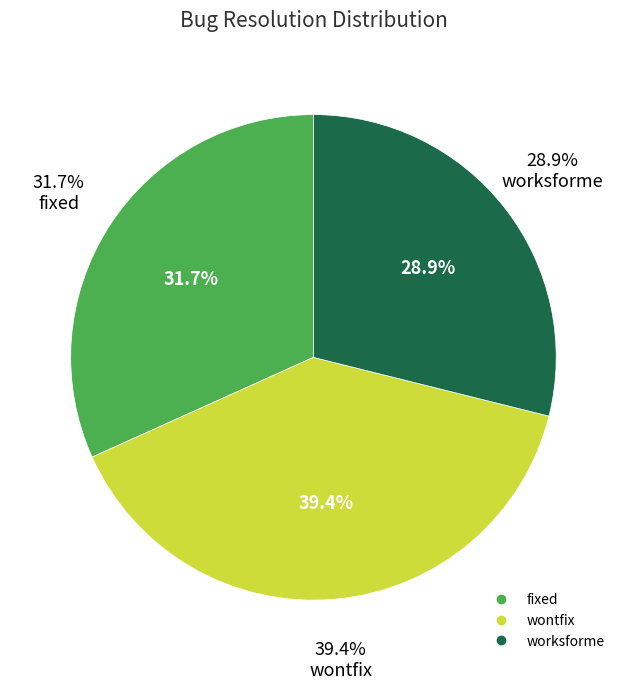

To the nearest percent, what is the difference between the largest and smallest slice percentages?

10%